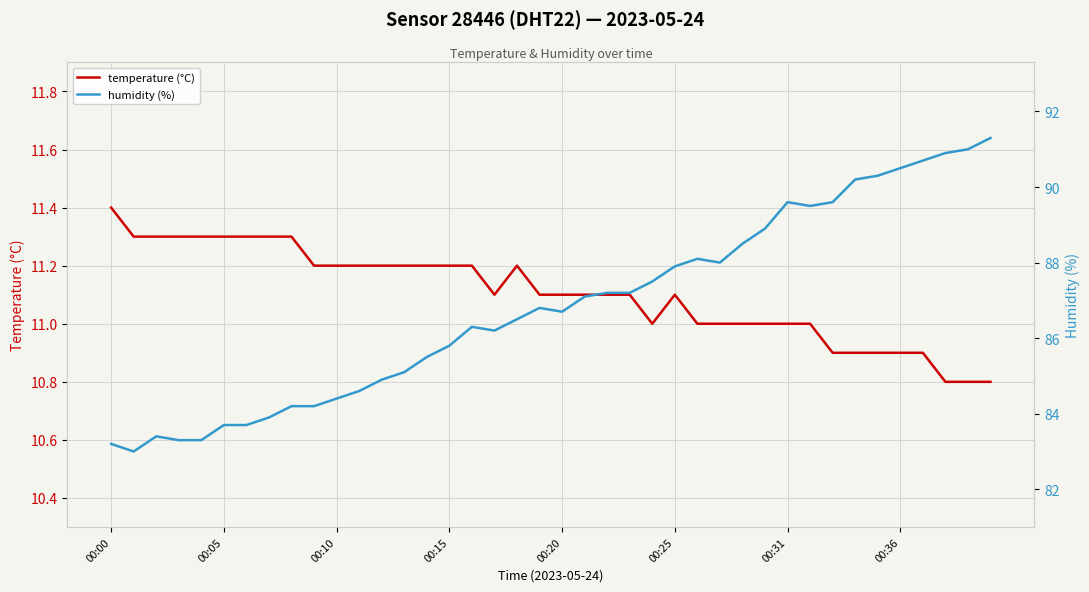

The temperature (°C) series shows 19.5 at 00:10. True or false?

False